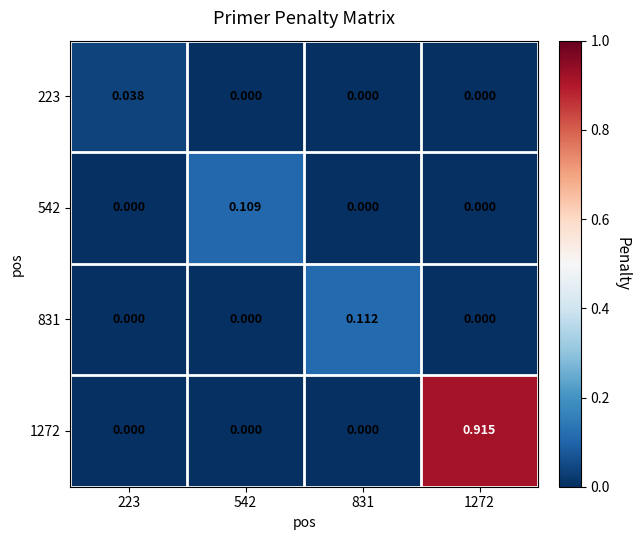

Count the number of categories in the chart.

4